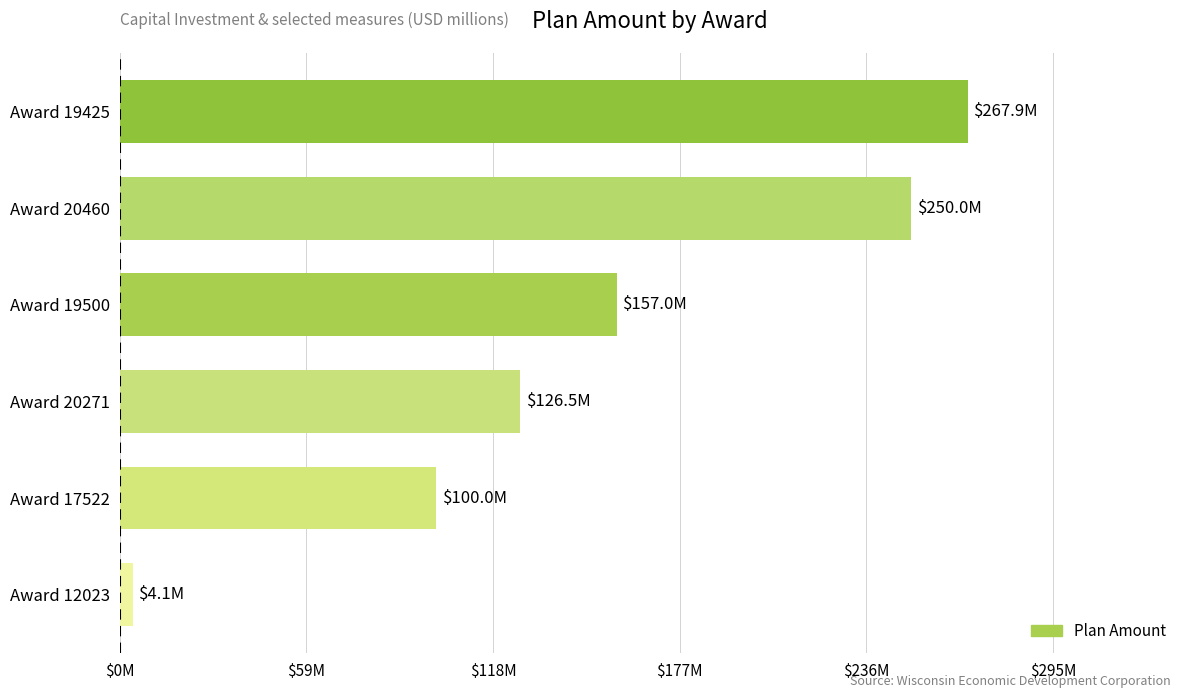

List the labels in order of value, largest first.

Award 19425, Award 20460, Award 19500, Award 20271, Award 17522, Award 12023